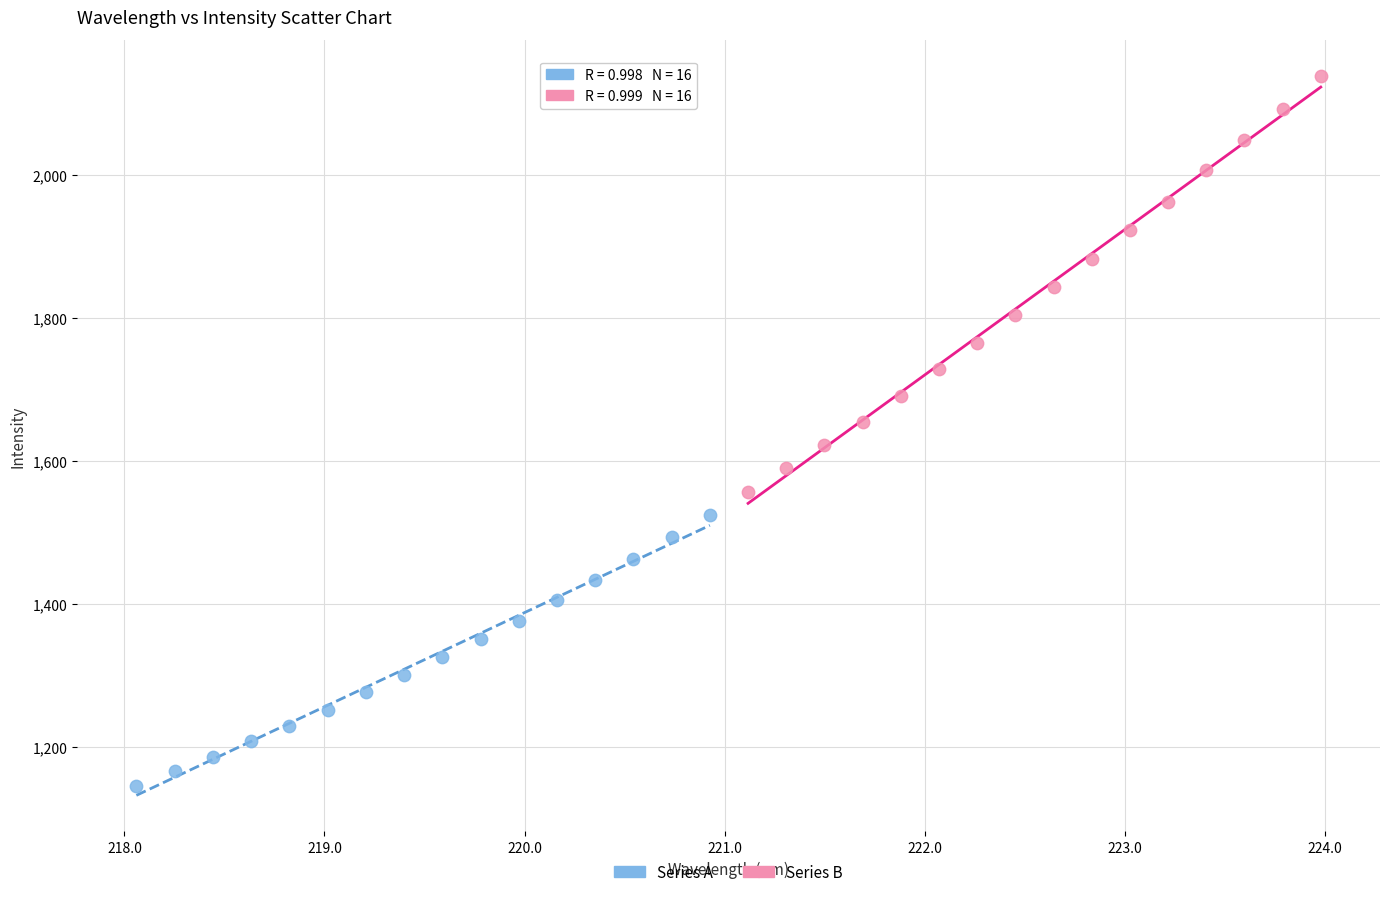

Which series has the largest Y range (max minus min)?

Series B